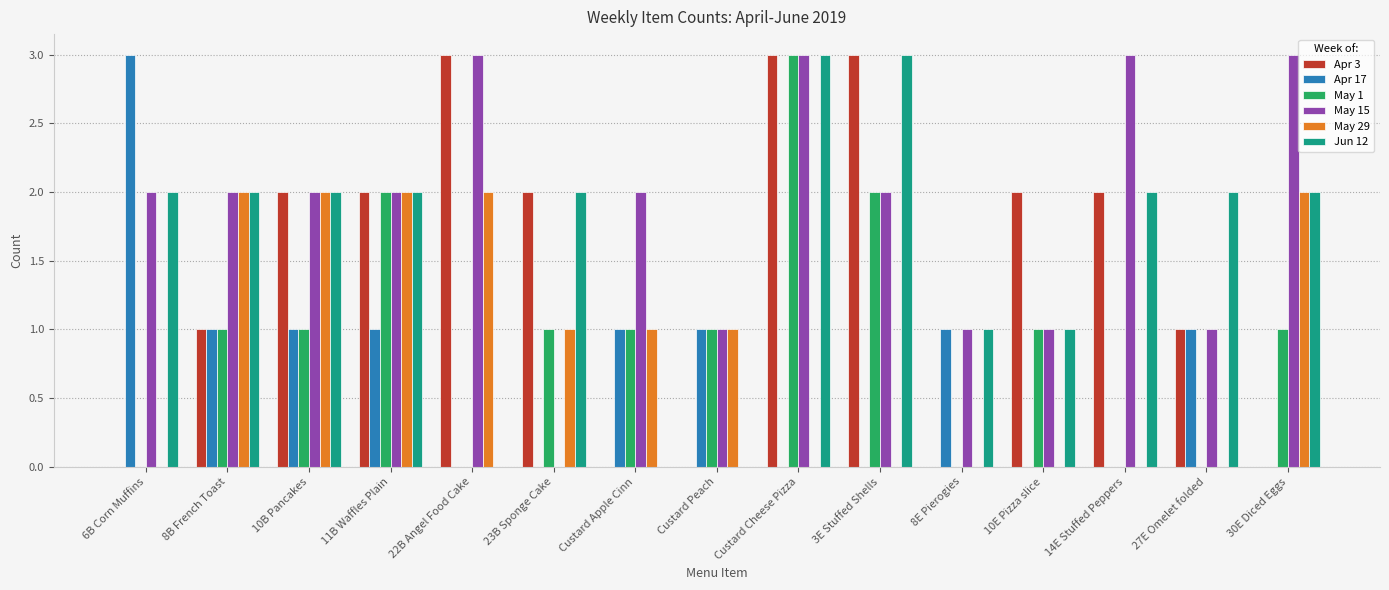

Is it true that May 1 equals 2 at 3E Stuffed Shells?

True